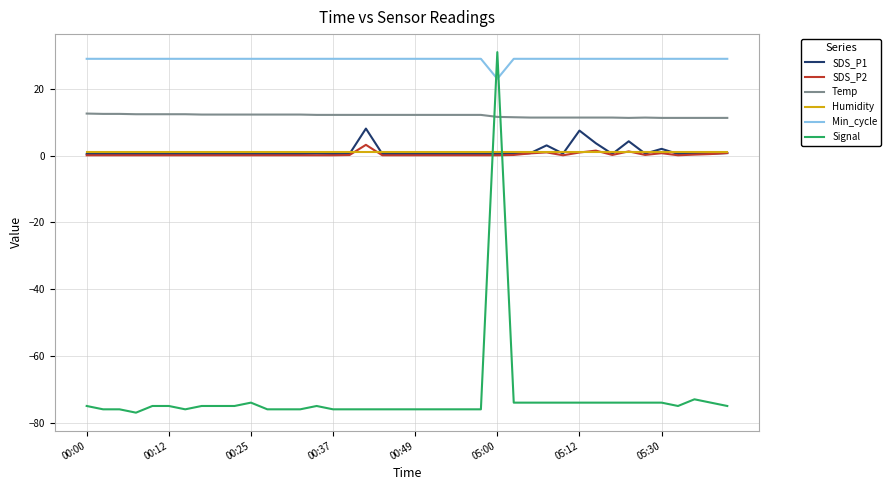

What is the highest value of the Signal series?

31.0